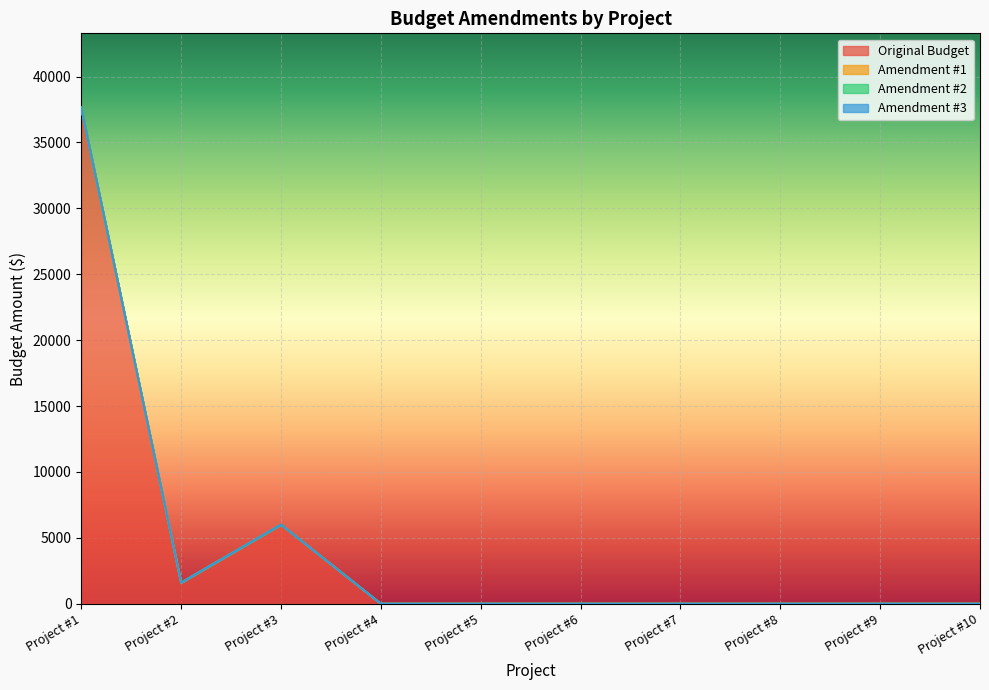

Which series has the largest total across all categories?

Original Budget